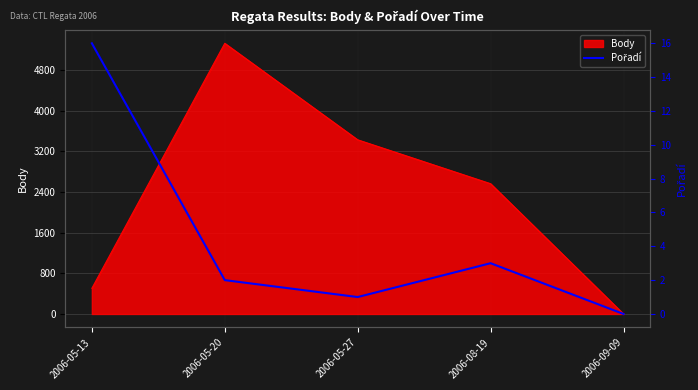

Reading left to right, extract all data points from this chart.

16	2	1	3	0